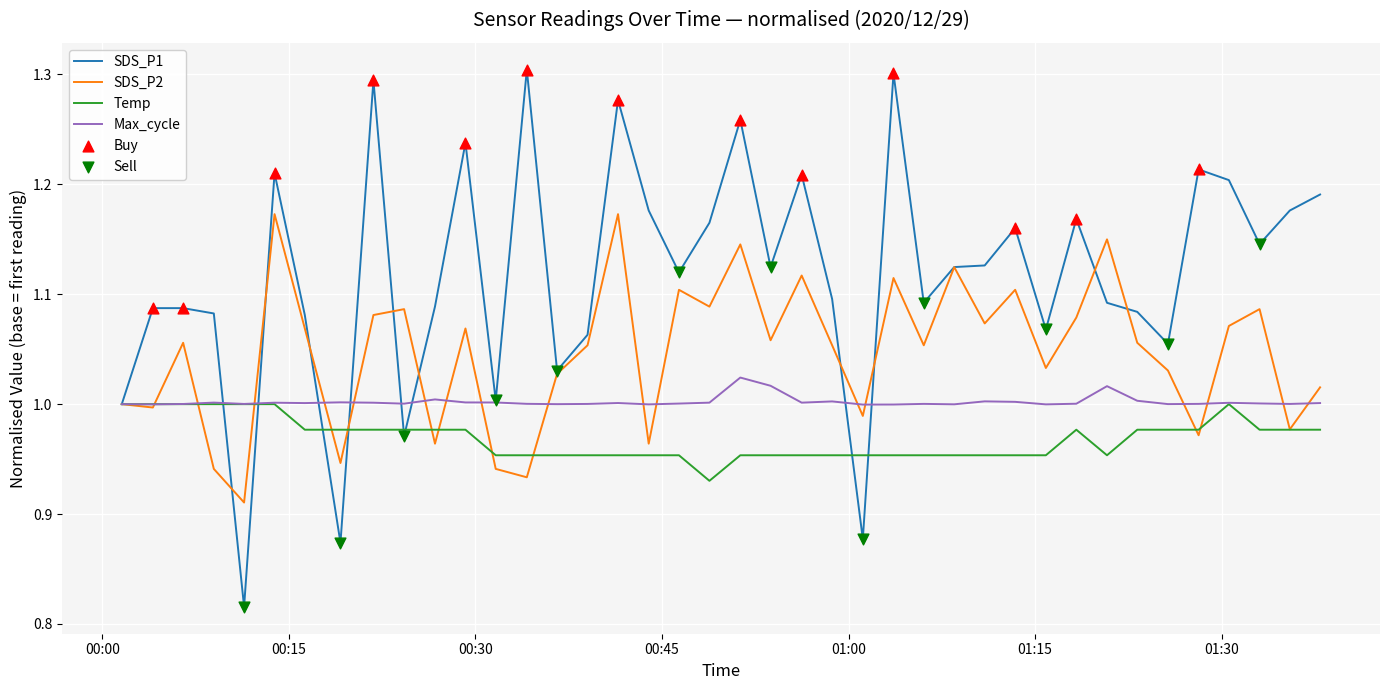

Which series has the widest spread of values?

SDS_P1